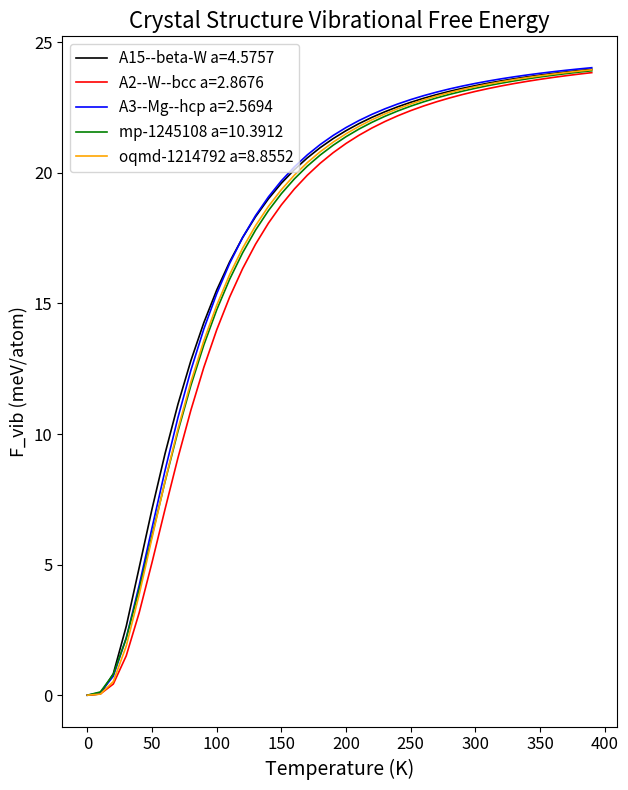

What is the maximum value shown in the chart?

24.0